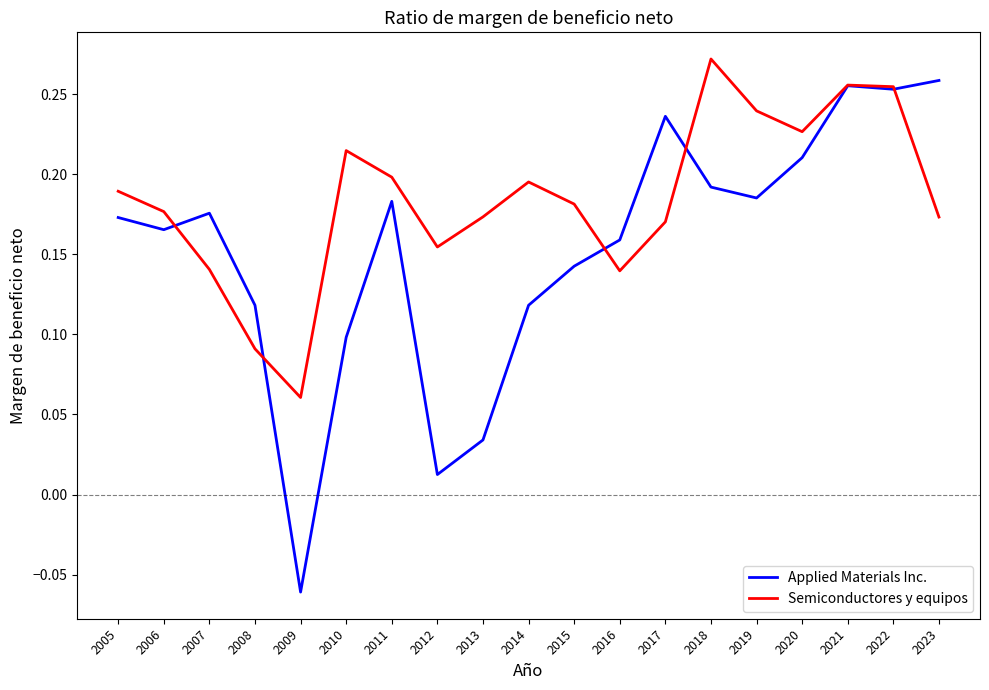

At which category does the chart reach its peak across all series?

2018